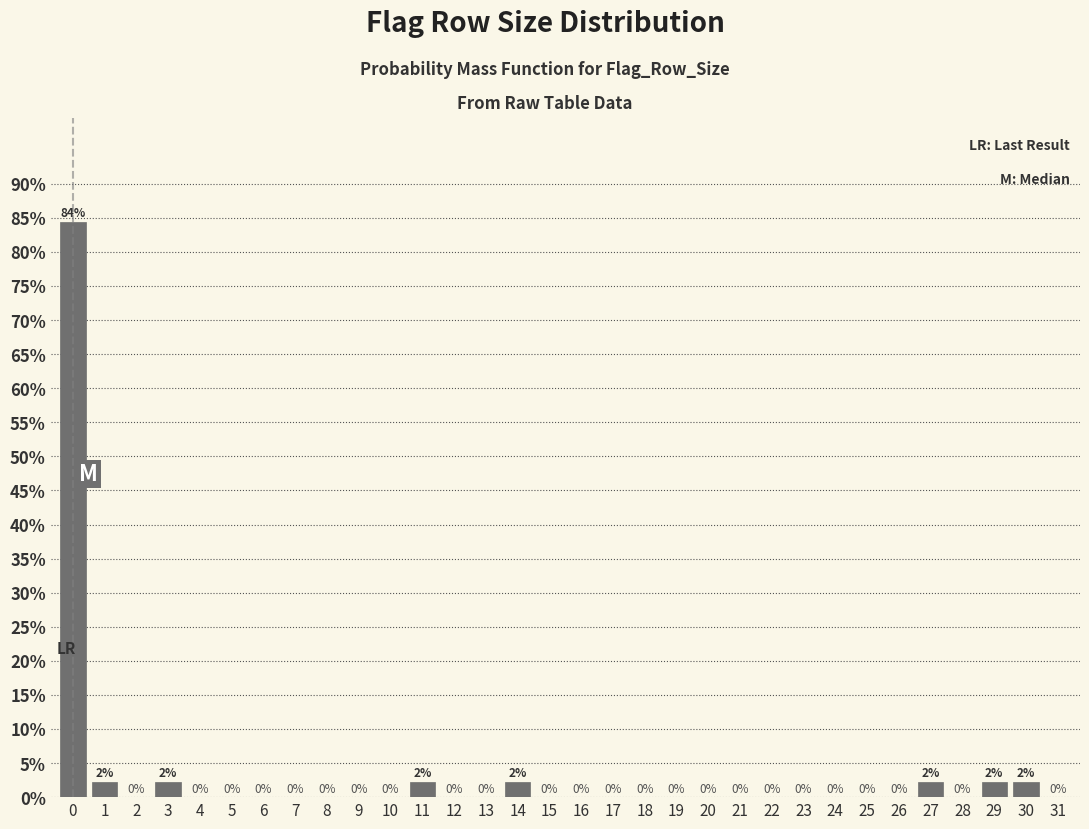

The chart shows a value of -38.3 at 20. True or false?

False